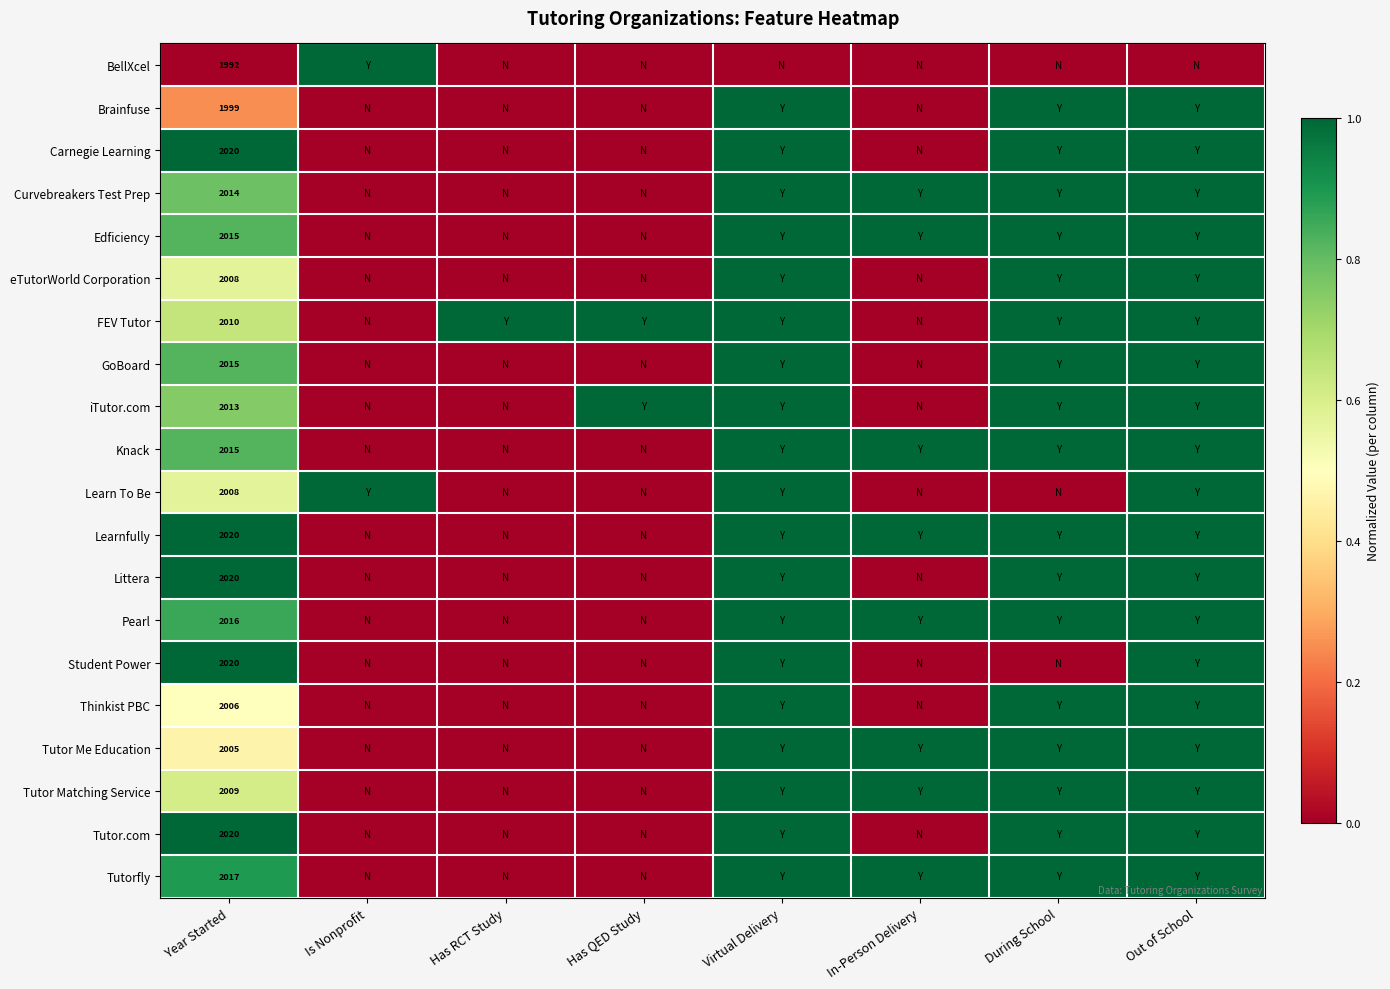

What is the total value across all series at Year Started?

40242